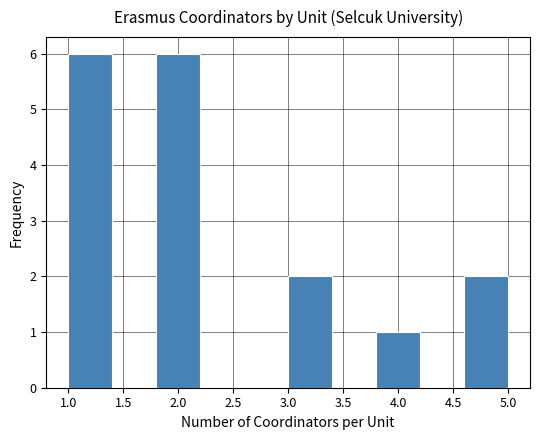

Reading left to right, transcribe this chart: for each bar, give the range it covers on the x-axis and its height. The values are not printed on the chart, so give them approximately, as read against the axis.

1.0 to 1.4: 6
1.4 to 1.8: 0
1.8 to 2.2: 6
2.2 to 2.6: 0
2.6 to 3.0: 0
3.0 to 3.4: 2
3.4 to 3.8: 0
3.8 to 4.2: 1
4.2 to 4.6: 0
4.6 to 5.0: 2